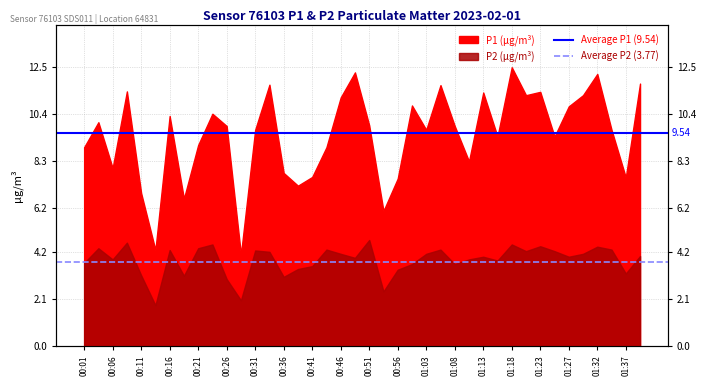

Does the chart display data point markers on the line(s)?

No